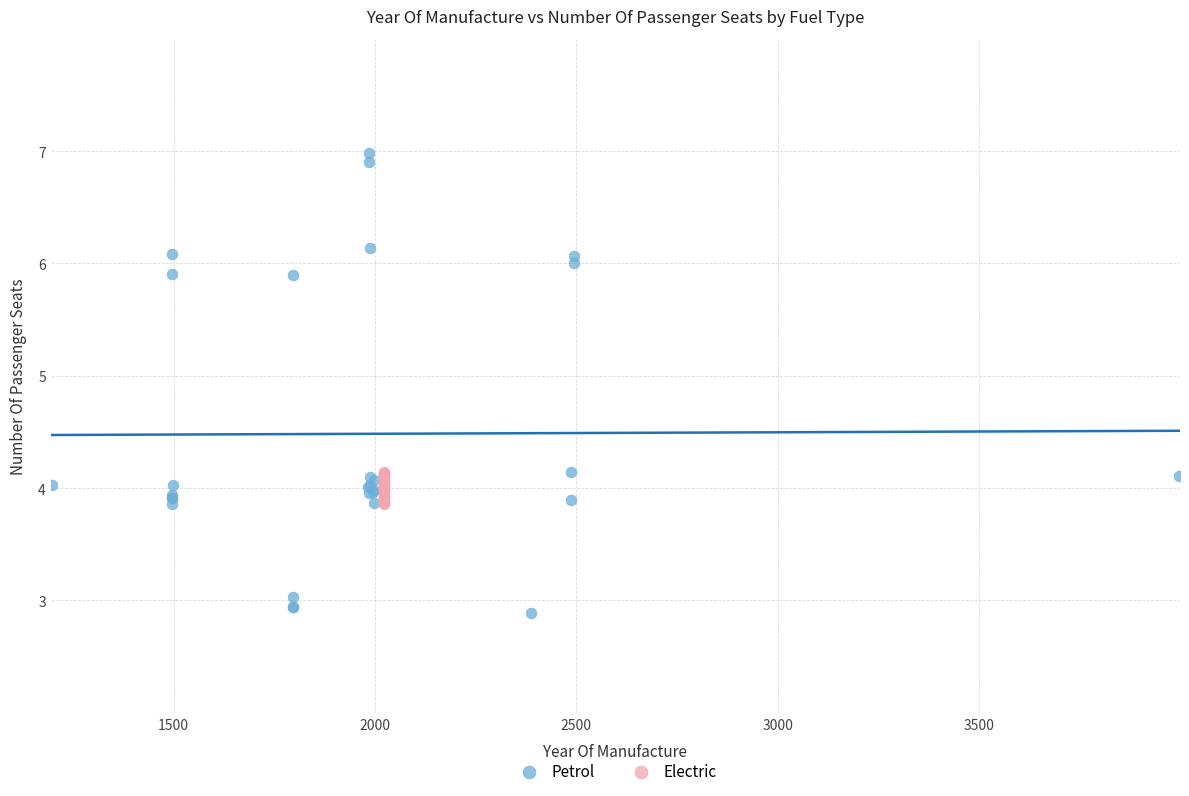

Which series has the largest Y range (max minus min)?

Petrol